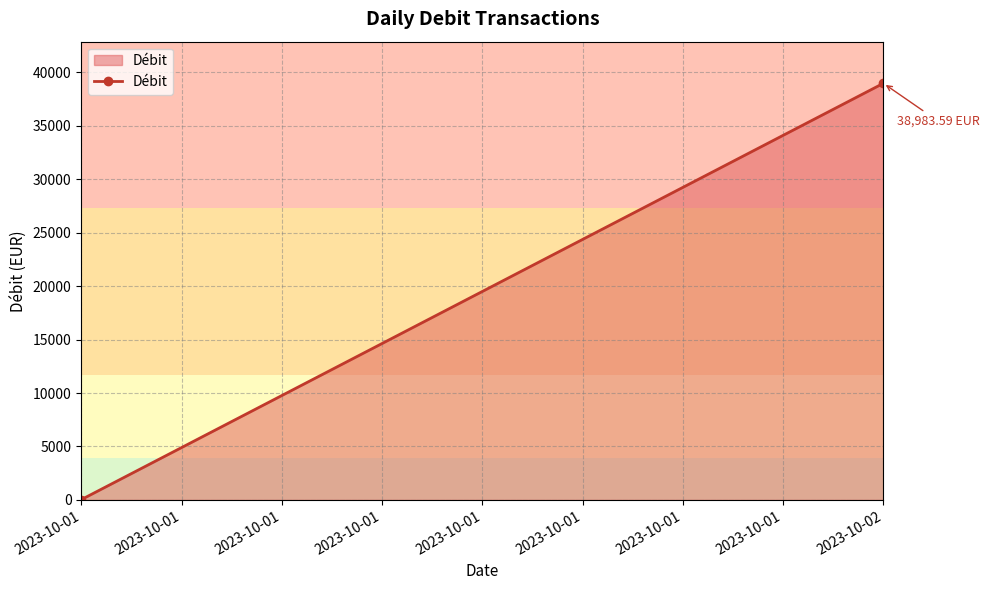

How many lines are shown in the chart?

1